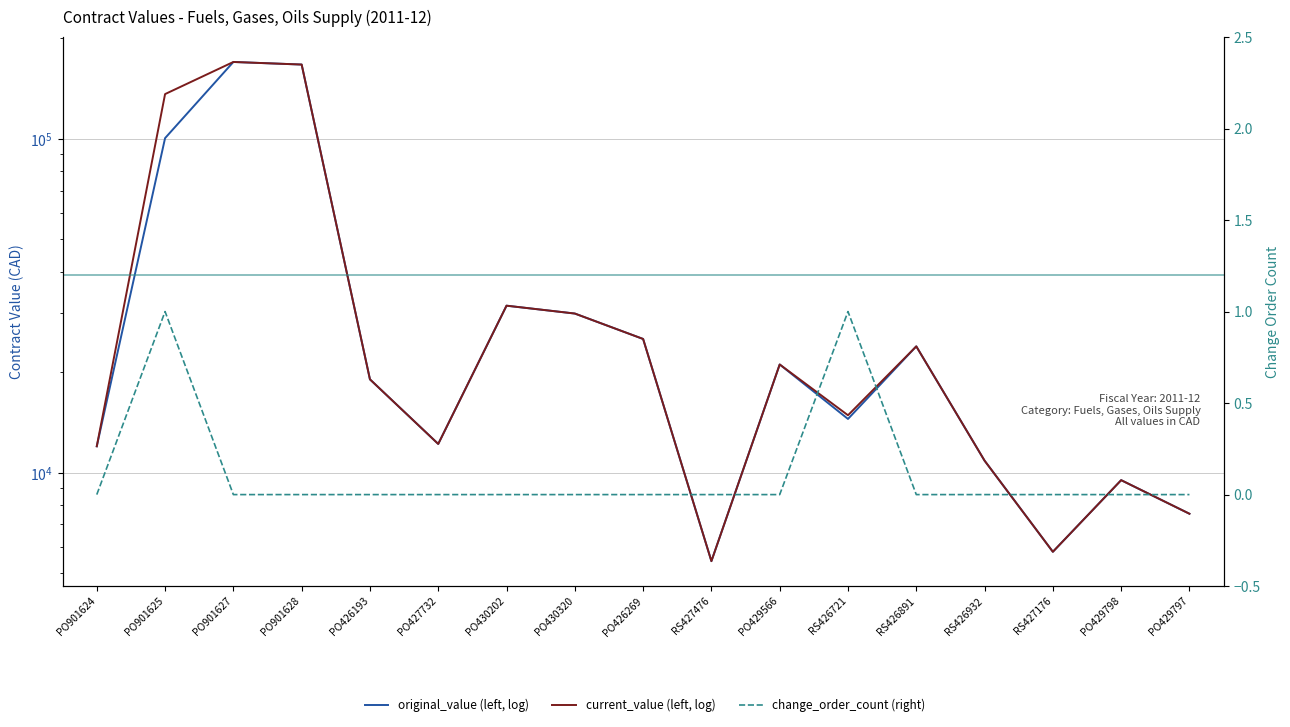

At how many categories does at least one series exceed 46868?

3